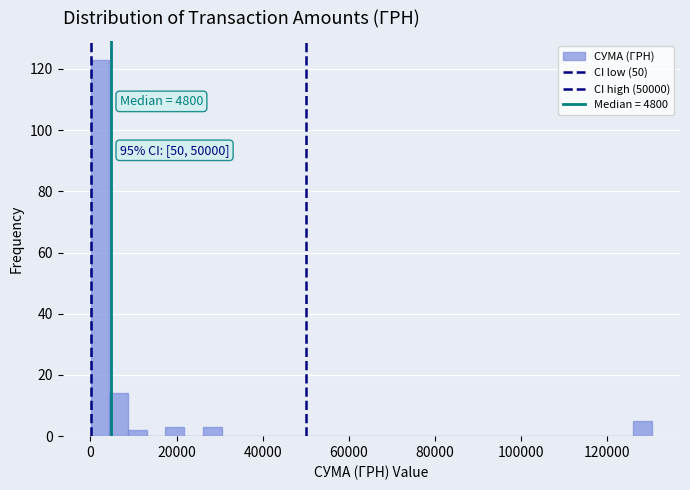

Around what value on the x-axis is the tallest bar? Give the approximate position of its centre, as read against the axis.

2000